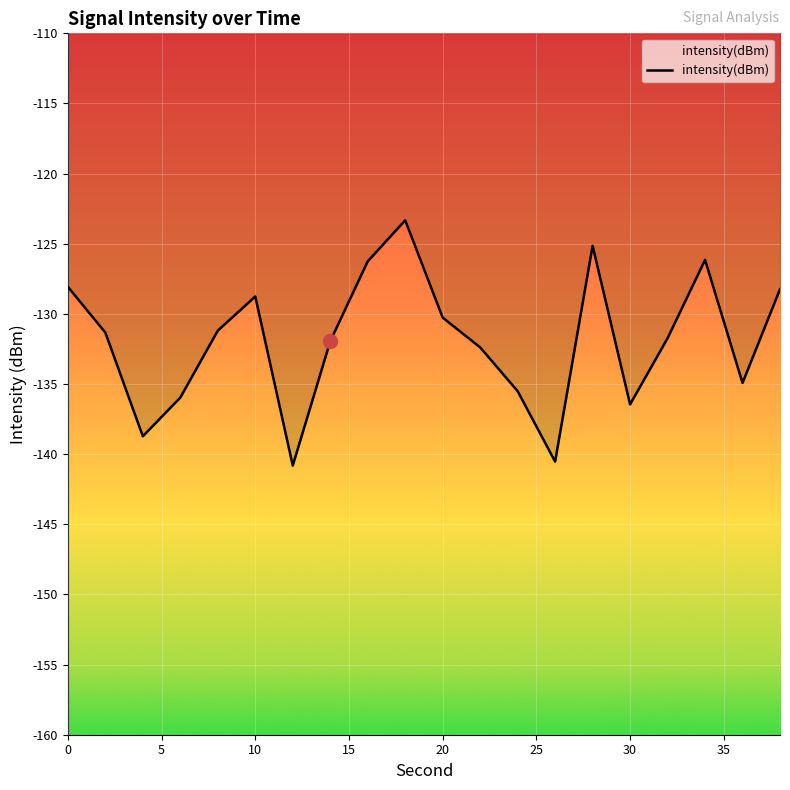

What is the greatest value displayed?

-123.3